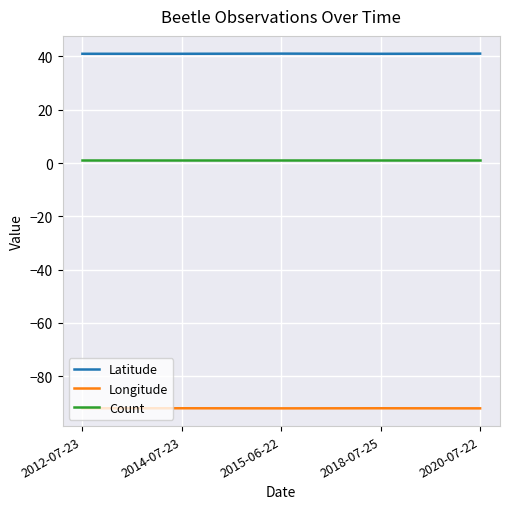

Is the value of Longitude at 2014-07-23 greater than the value of Latitude at 2018-07-25?

No